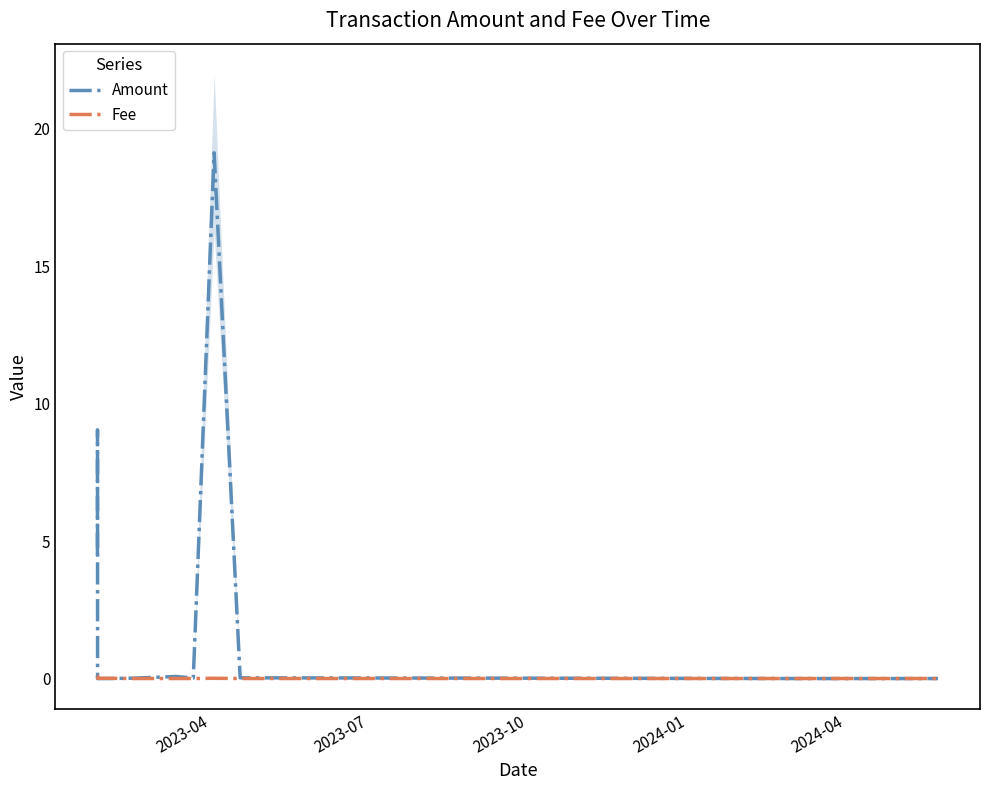

Which series has the largest total across all categories?

Amount